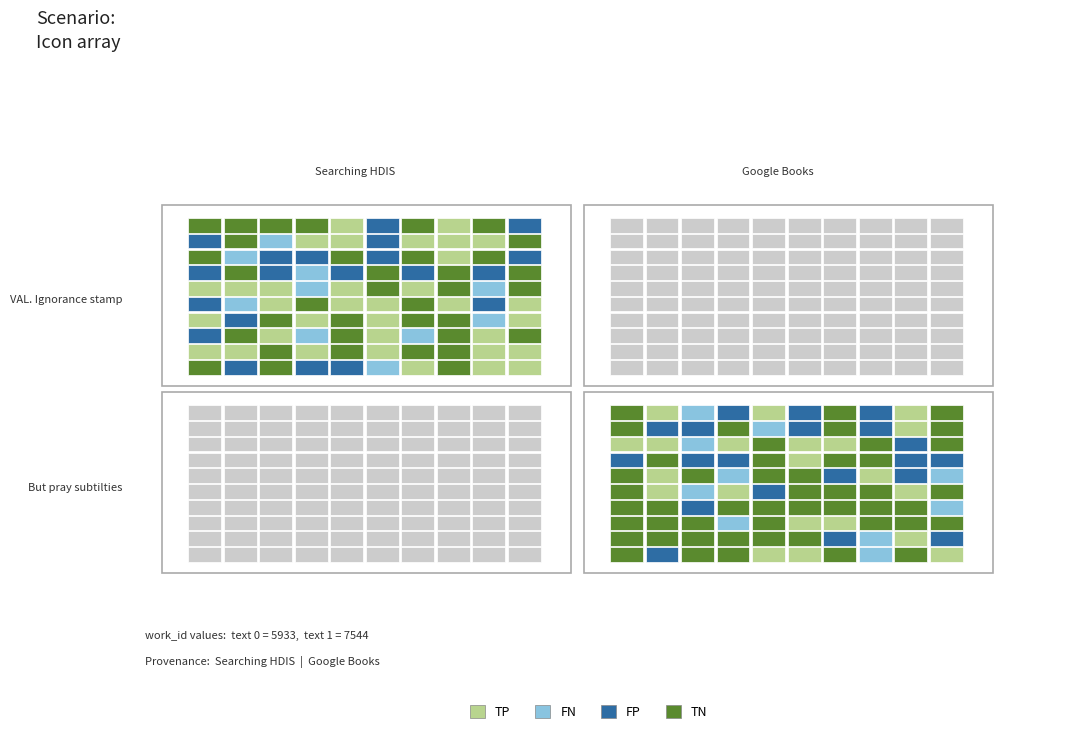

The value at But pray subtilties is 7544. True or false?

True